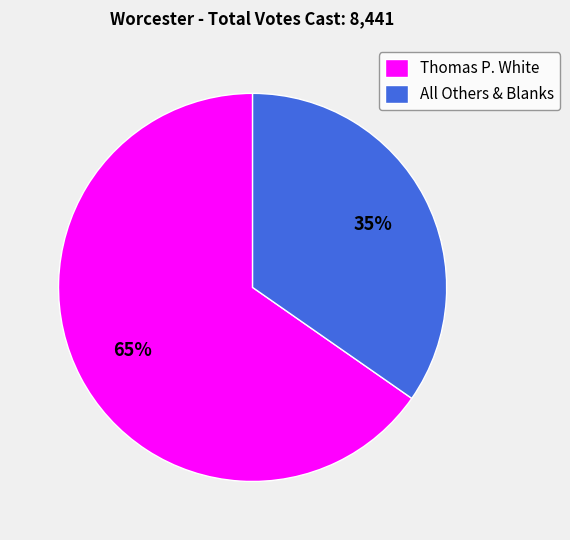

The Thomas P. White slice represents 75% of the pie. True or false?

False